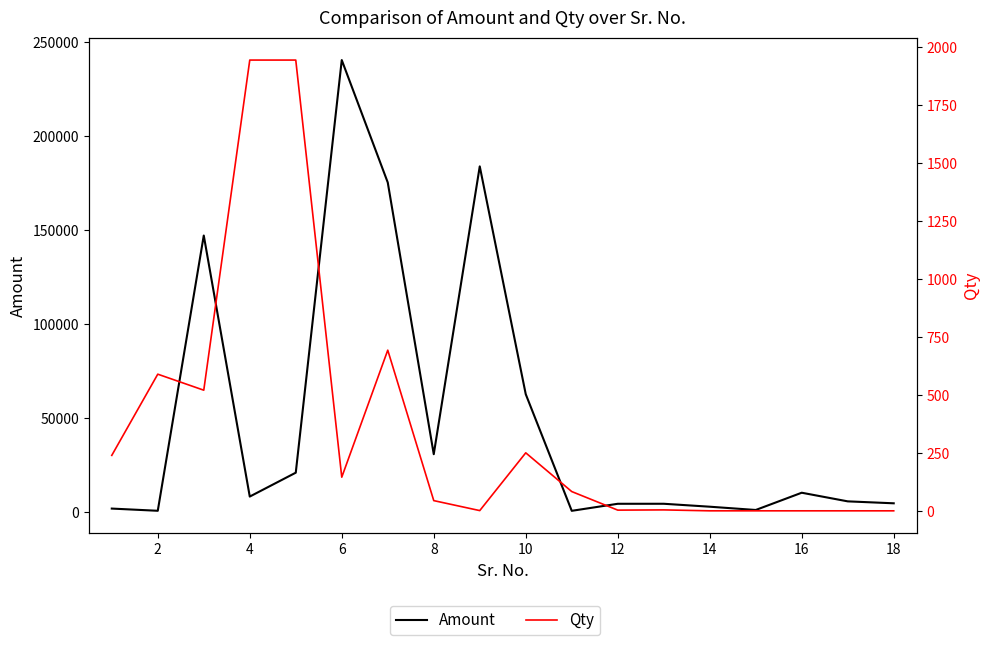

Is it true that Qty equals 1.0 at 16?

True